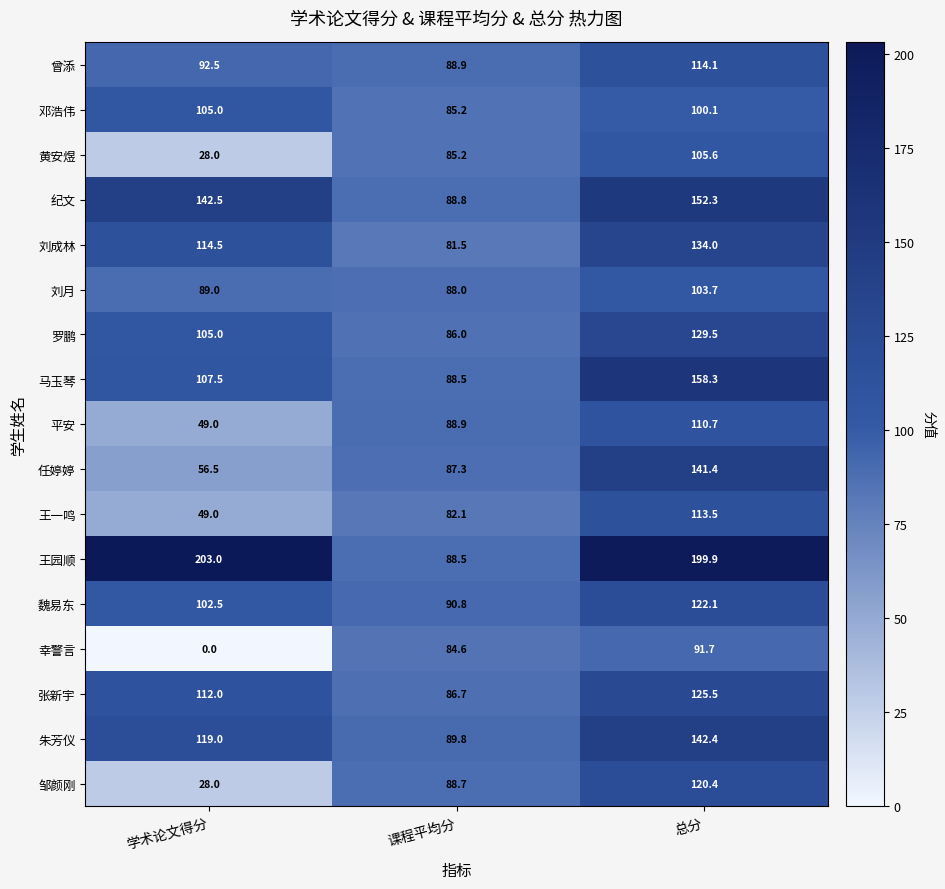

True or false: 邹颜刚 has a value of 120.4 at 总分.

True